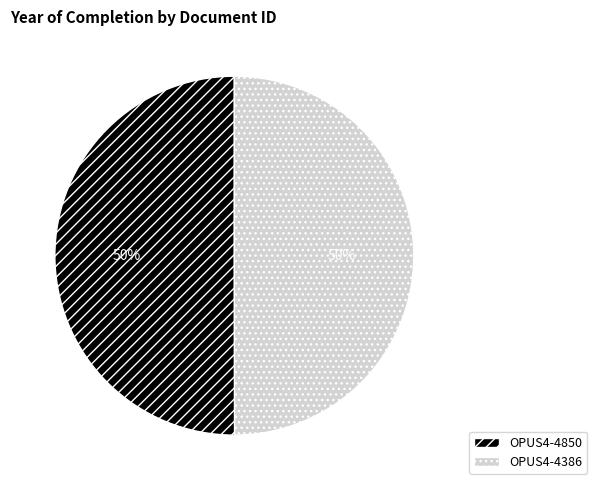

What is the ratio of the value at OPUS4-4386 to the value at OPUS4-4850?

1.0